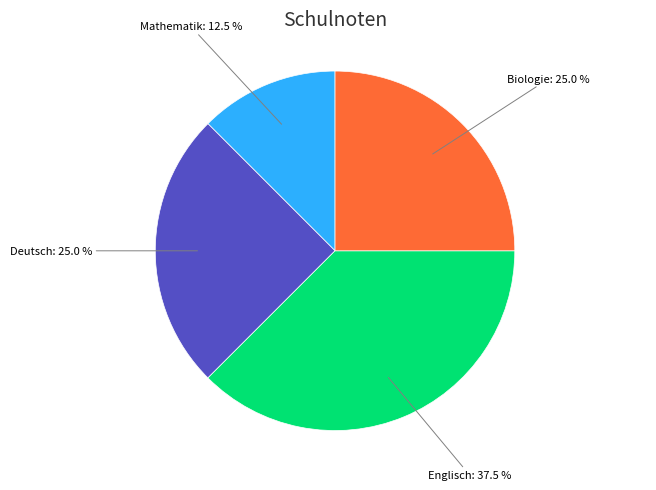

Is there any slice that represents more than half of the pie?

No